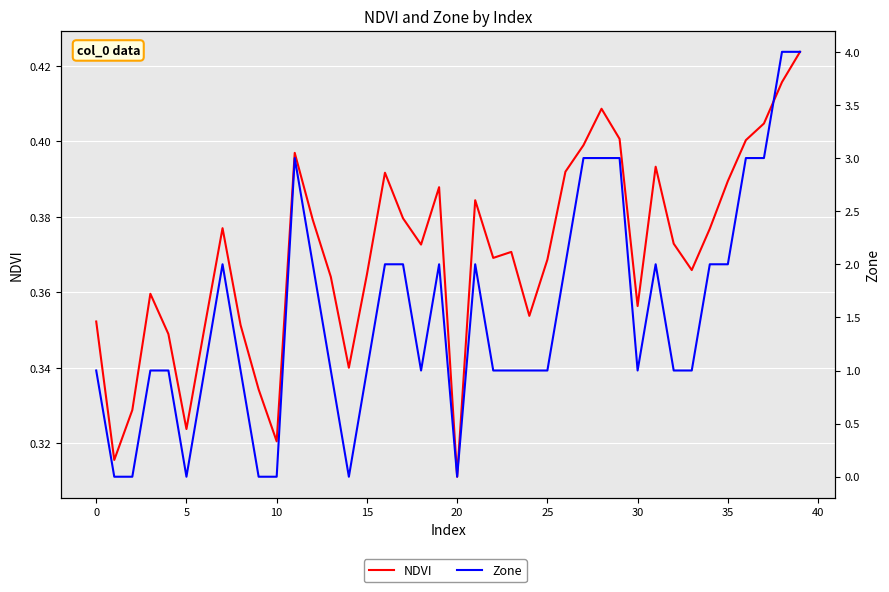

How many intersections are there between Zone and NDVI?

10